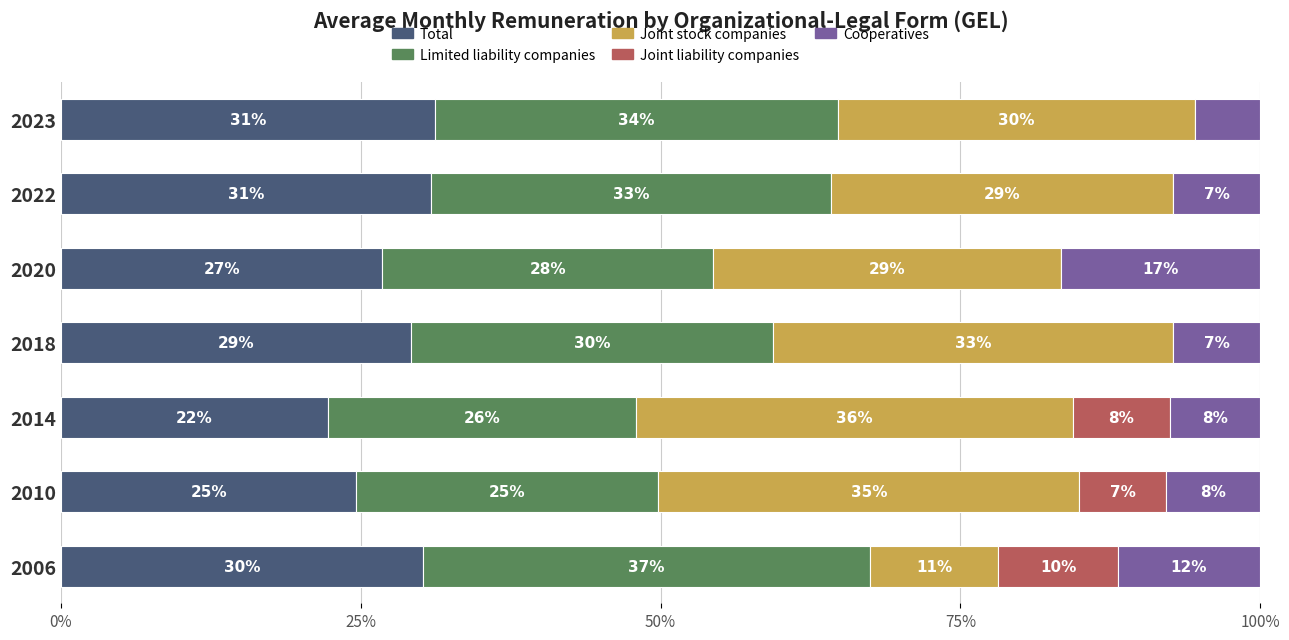

What are all the series names shown in the legend?

Total, Limited liability companies, Joint stock companies, Joint liability companies, Cooperatives